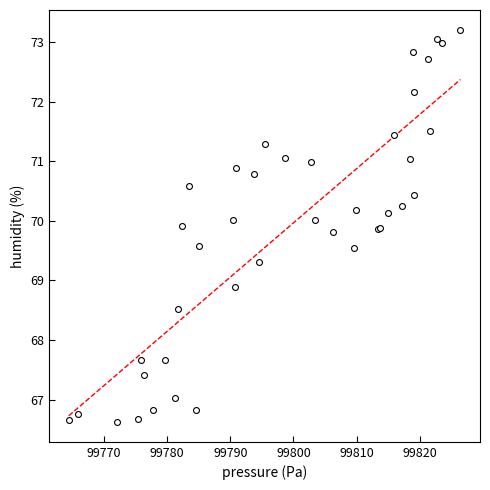

What Y value in the scatter plot is closest to 69?

68.9